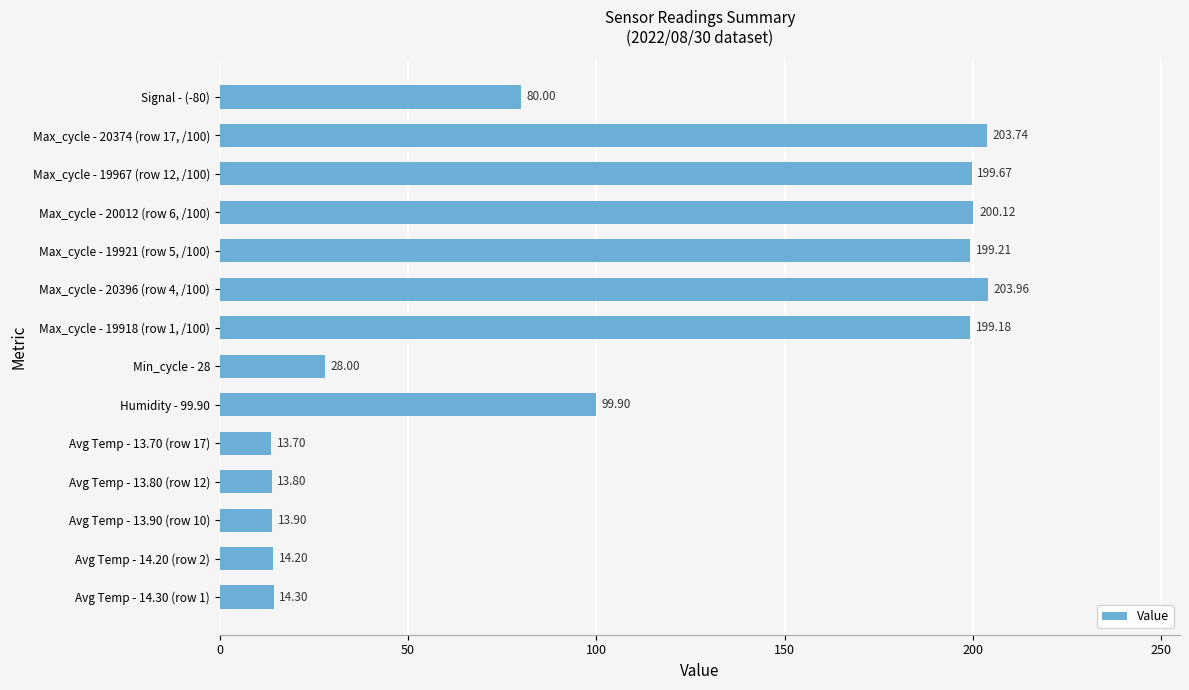

What is the sum of all values?

1483.7